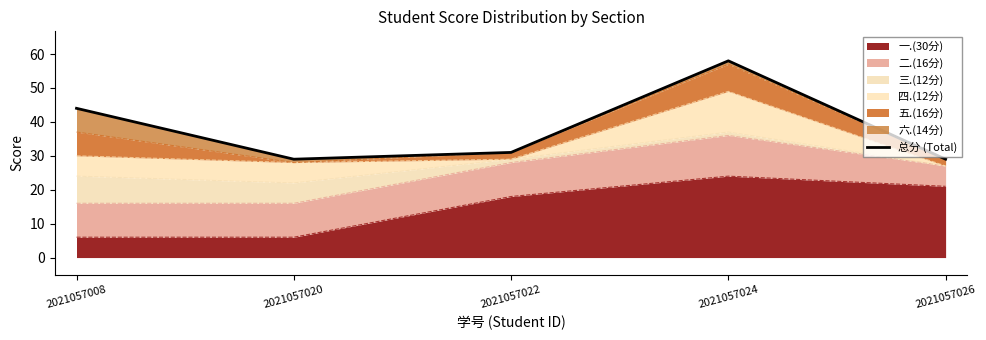

The value at 2021057022 is 31. True or false?

True